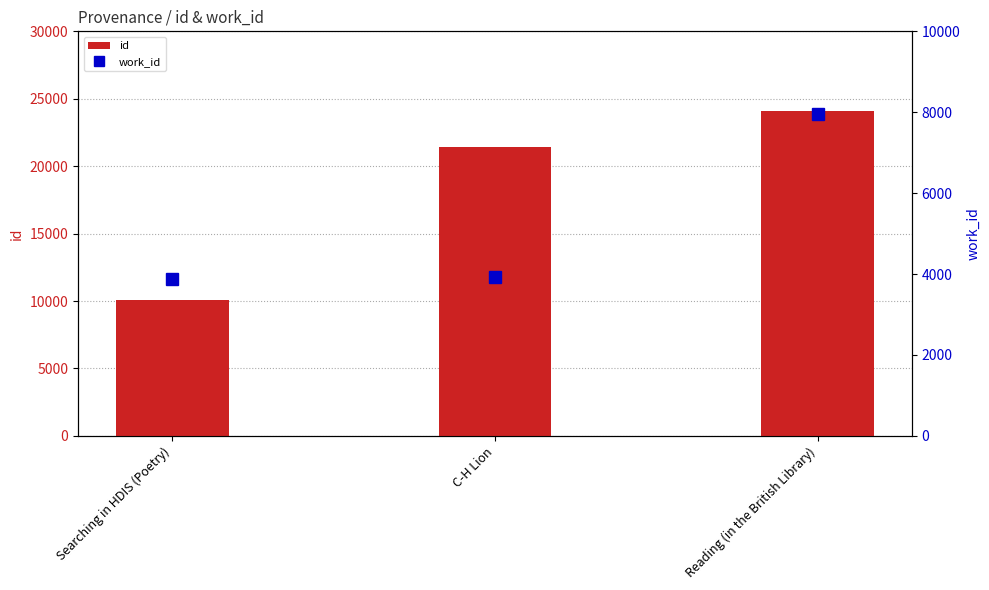

How many data points in id are above 21428?

1